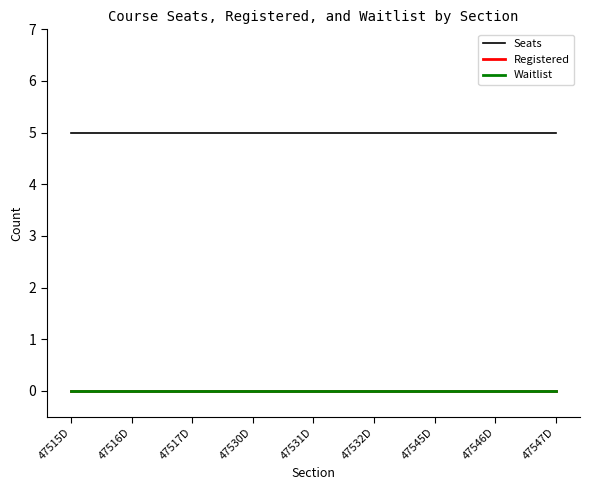

Does the chart display data point markers on the line(s)?

No